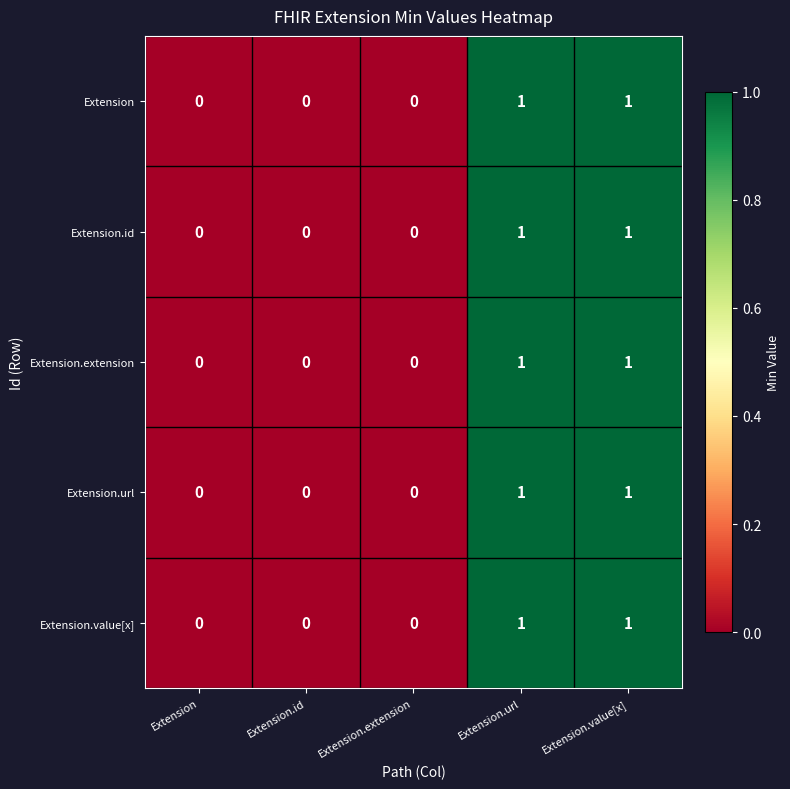

Count the Extension.url values in the range 0 to 1.

5